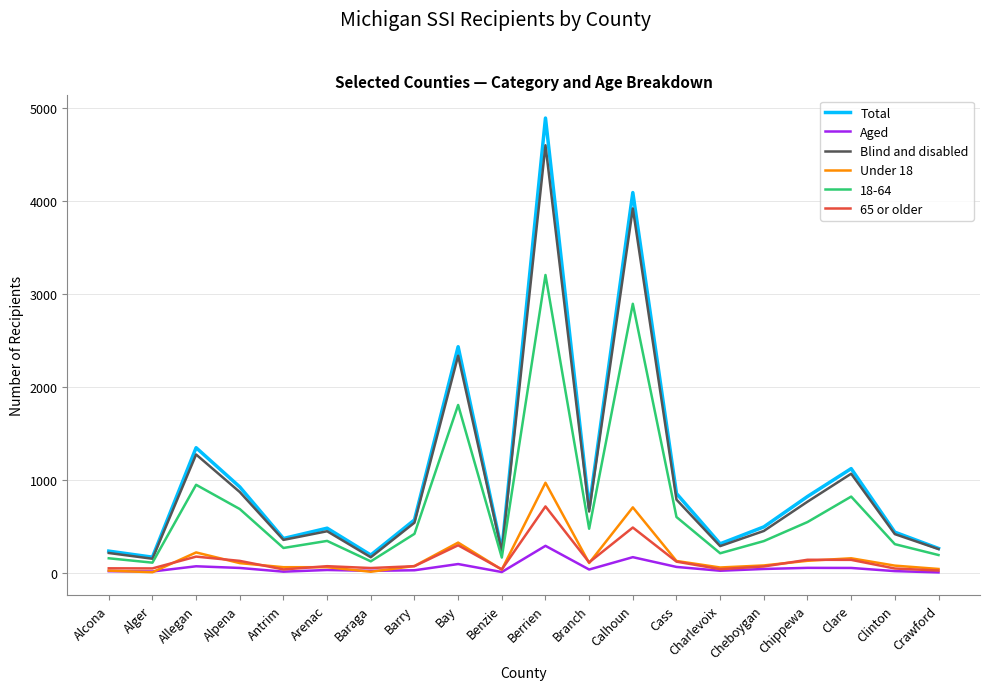

Does the chart have visible grid lines?

Yes